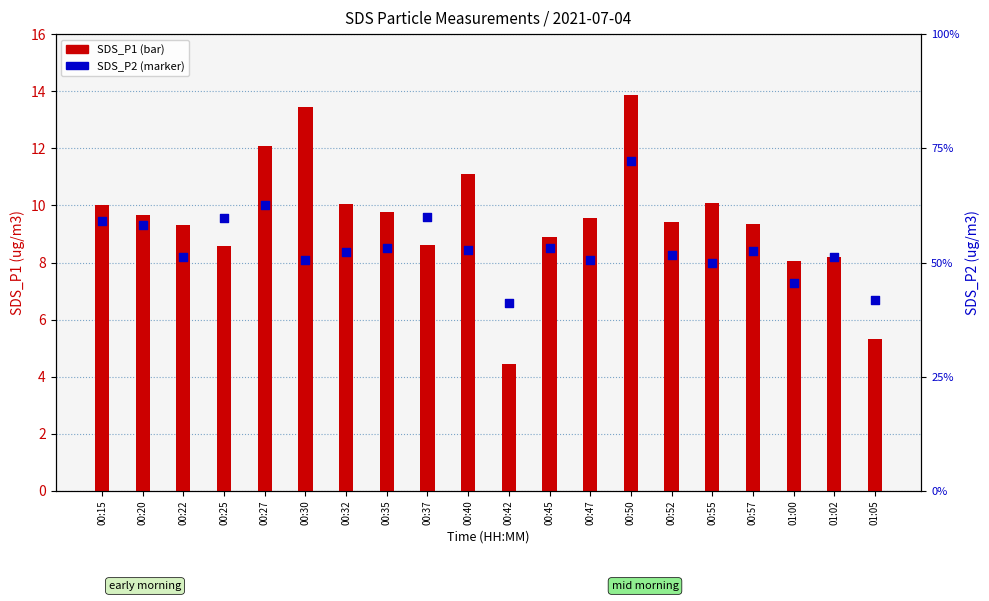

What is the total value across all series at 01:02?

12.3